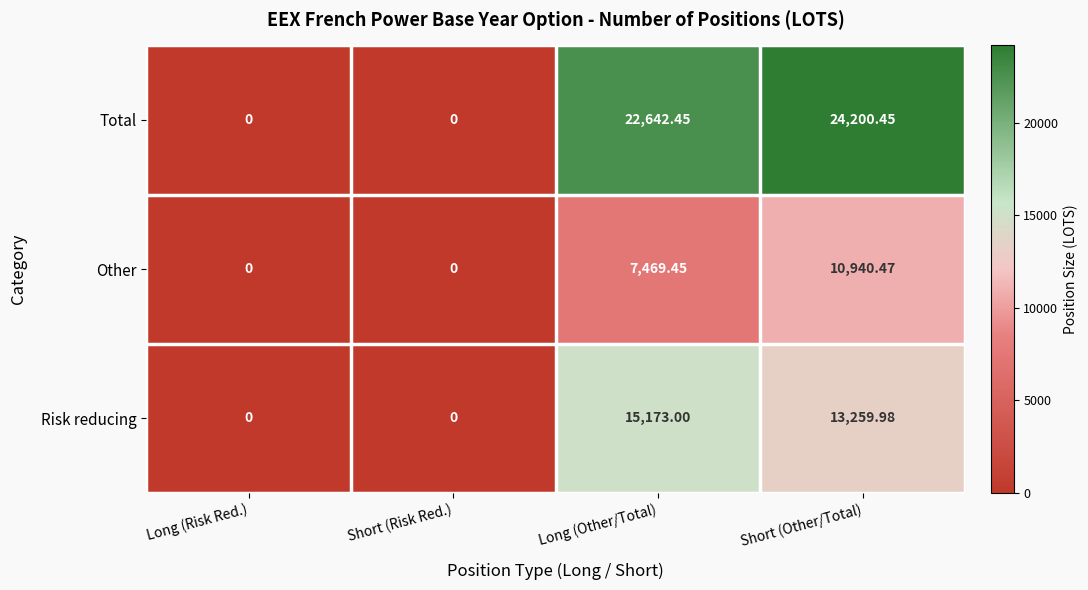

What is the maximum value shown in the chart?

24200.5